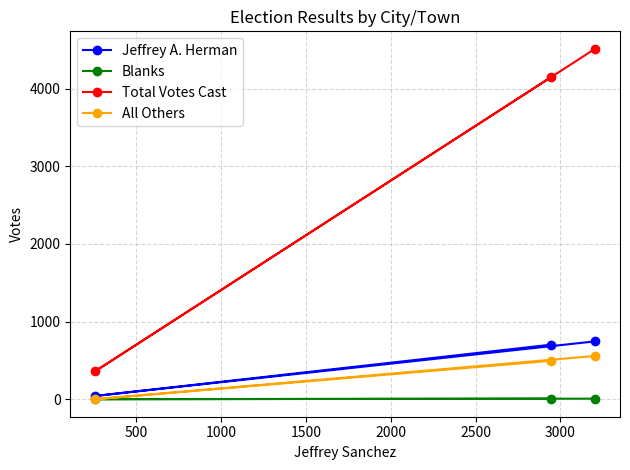

What is the minimum value for Total Votes Cast?

361